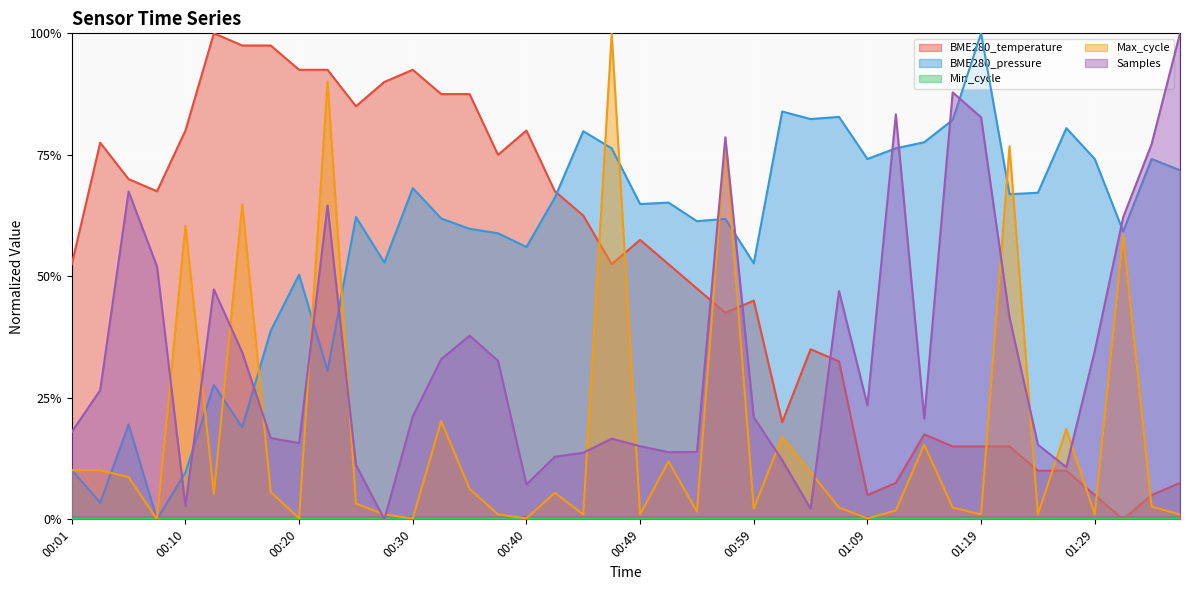

What is the value of the BME280_pressure point at the 3rd from the left?

0.2